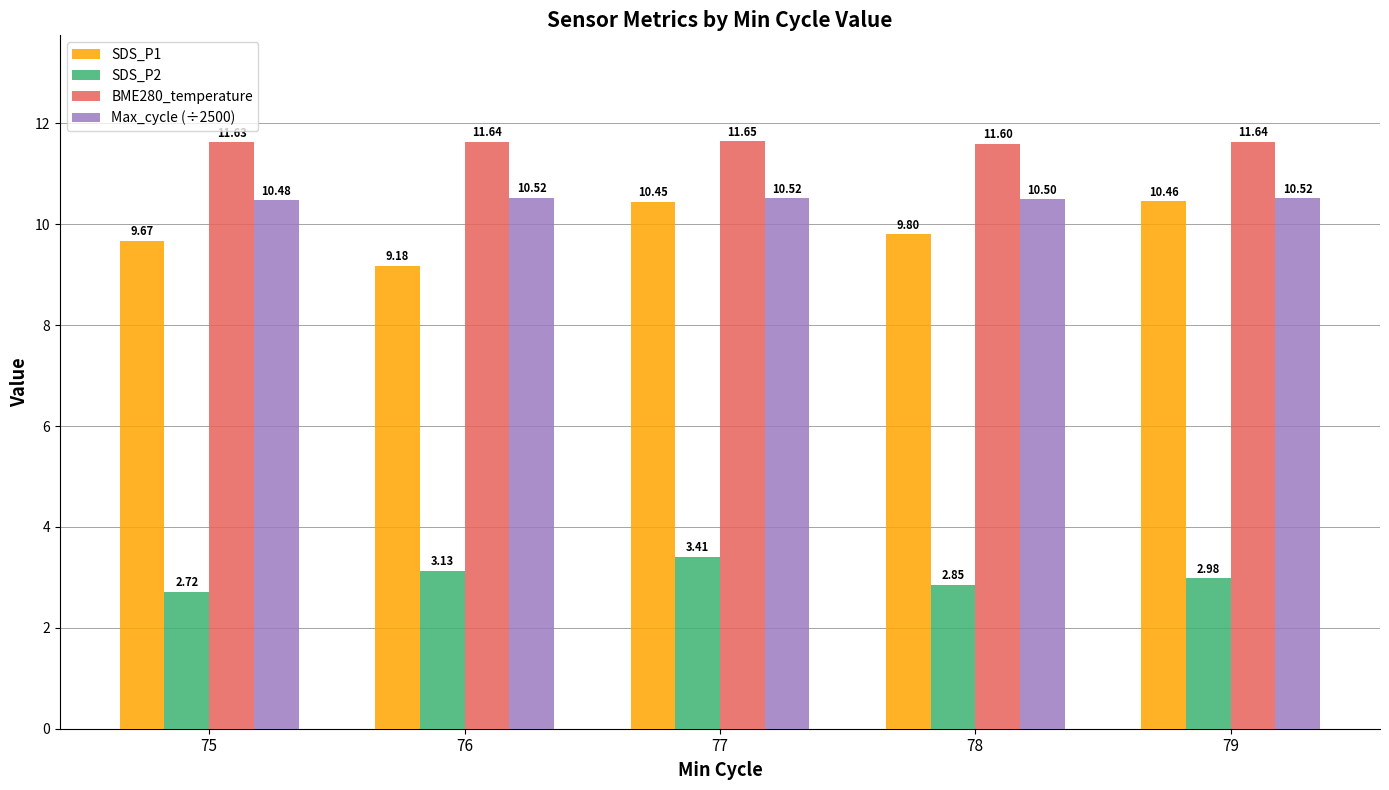

What is the maximum value for SDS_P1?

10.5